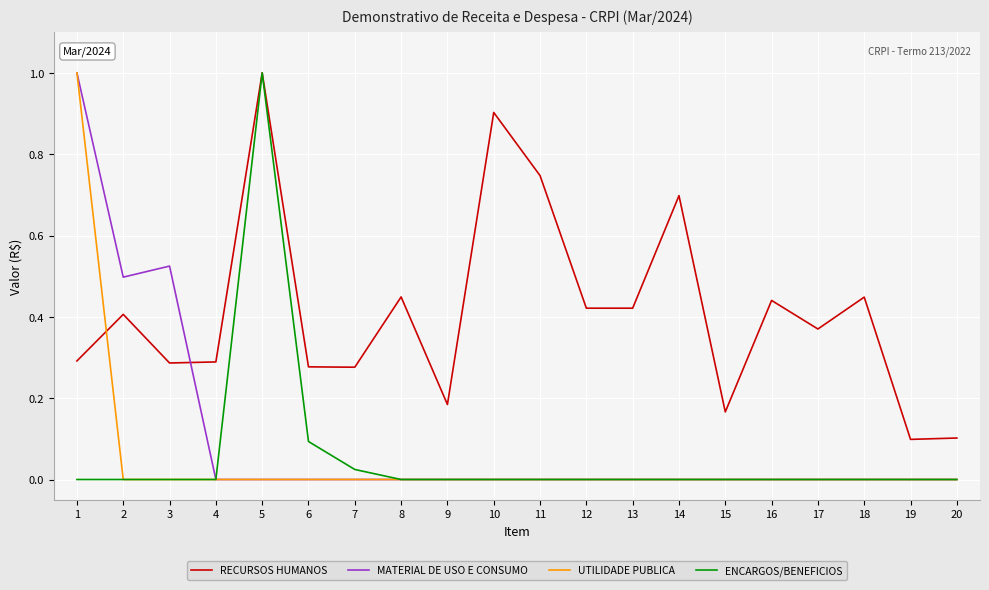

What is the spread (max minus min) of values at 5?

1.0